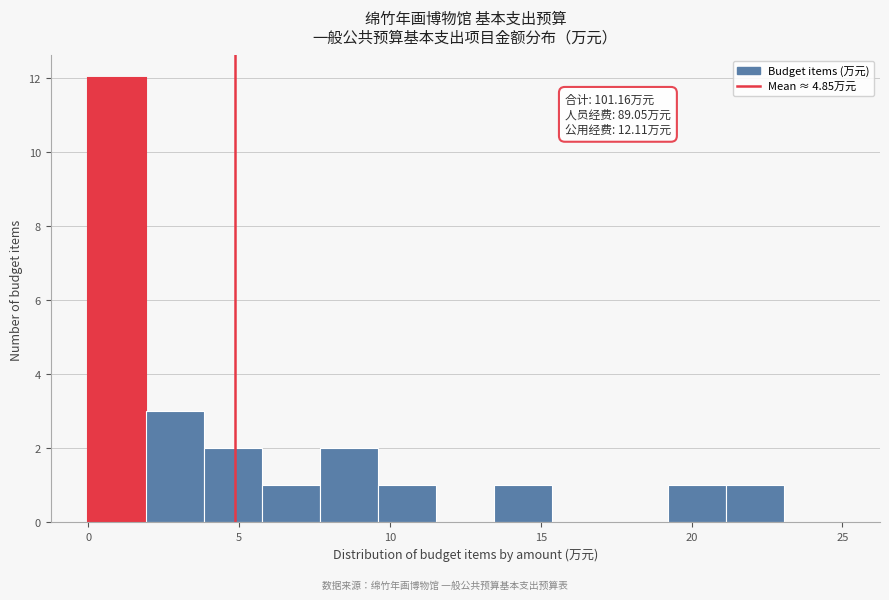

Read against the x-axis, roughly where is the centre of the tallest bar?

1.0